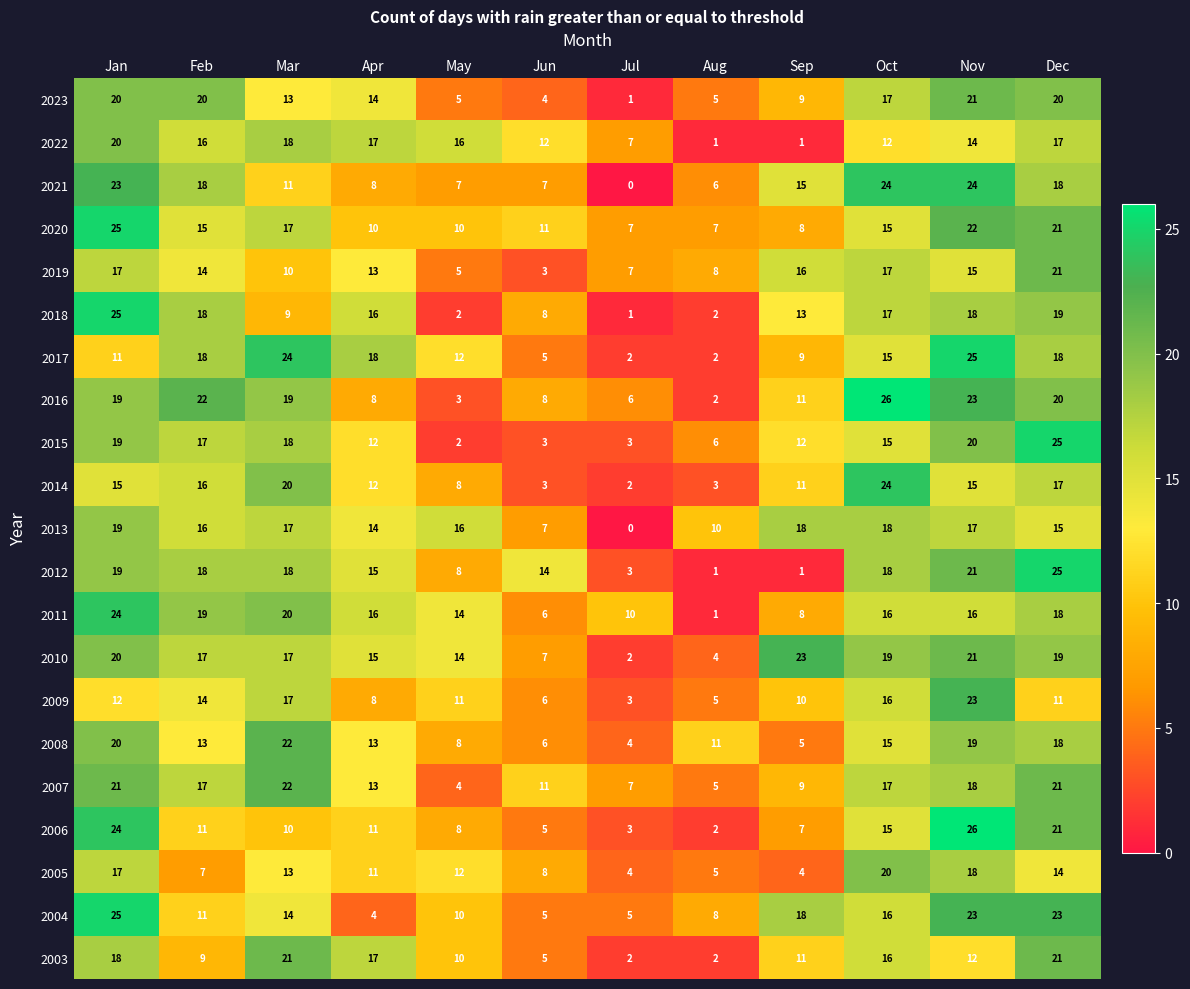

The 2005 series shows 11 at Apr. True or false?

True